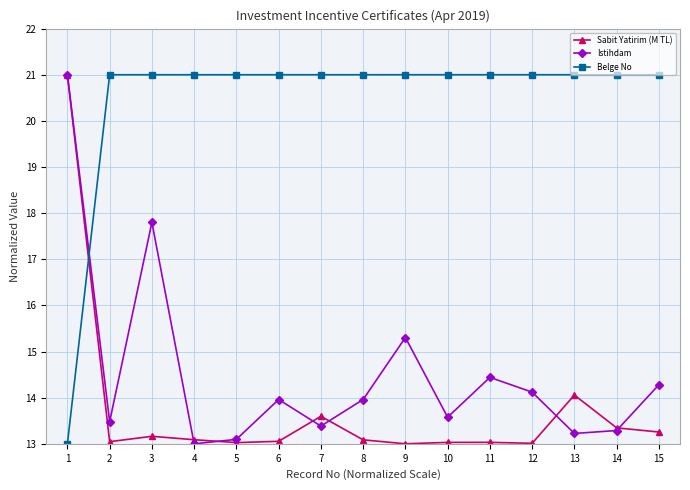

What is the value of the Istihdam point at the 1st from the left?

21.0